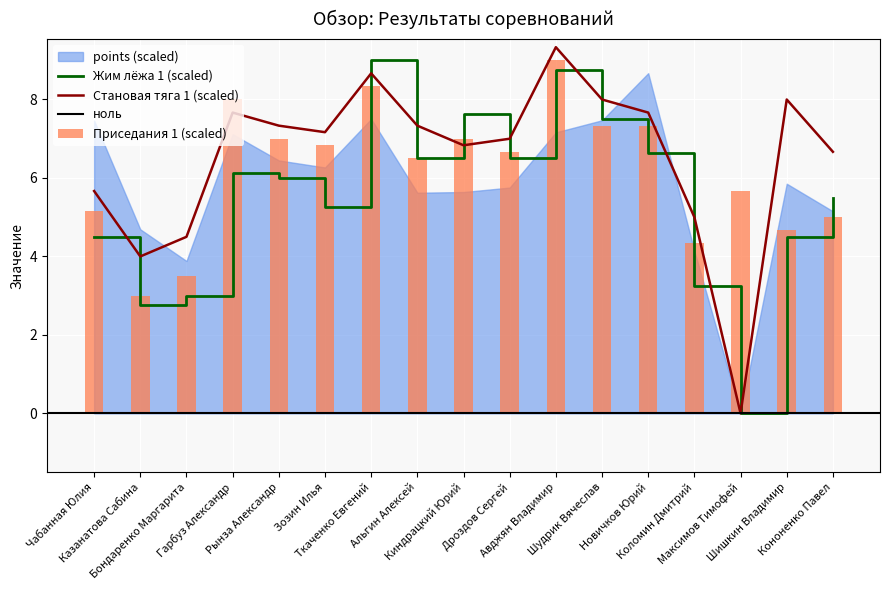

What is the value of the Становая тяга 1 bar at the 2nd from the left?

4.0